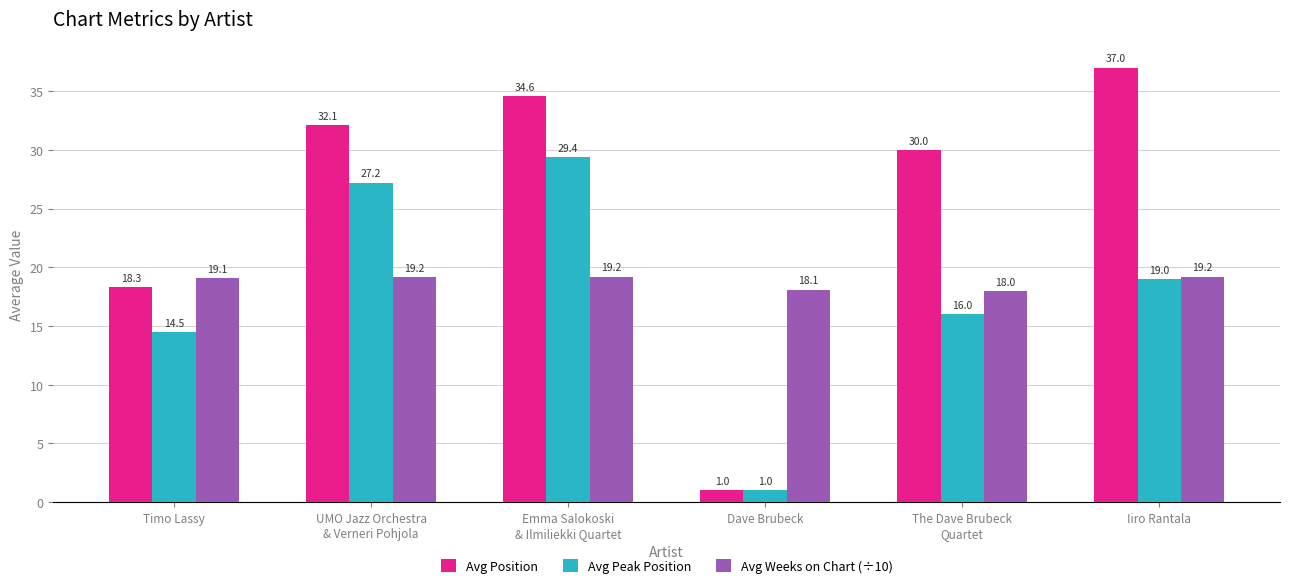

Which series has the widest spread of values?

Avg Position